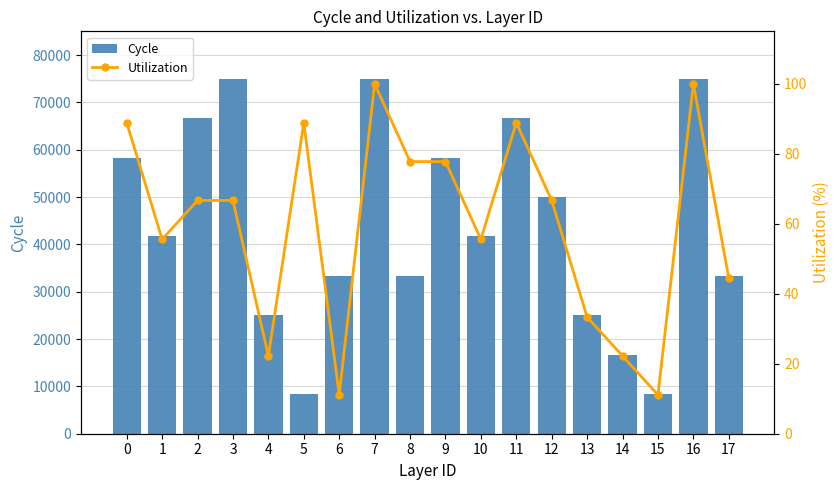

What is the approximate value of Utilization at 13?

33.3